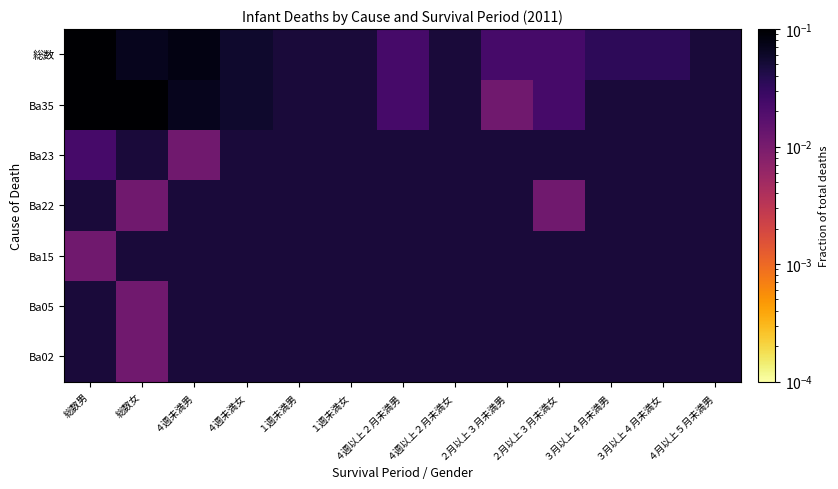

Count the number of data series in this chart.

7